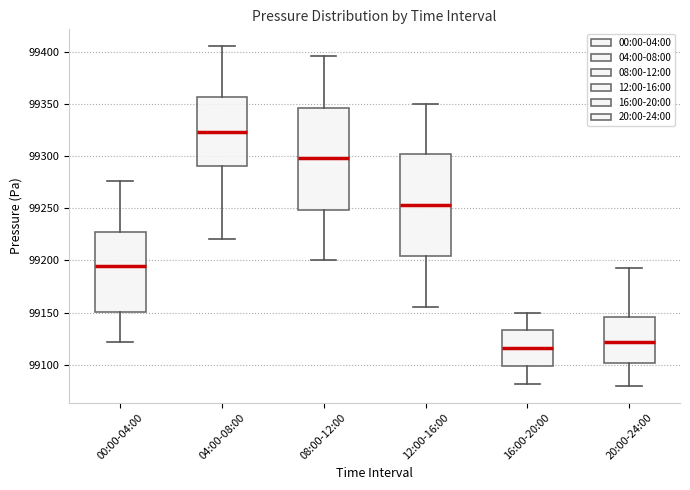

Which box has the lowest median line?

16:00-20:00